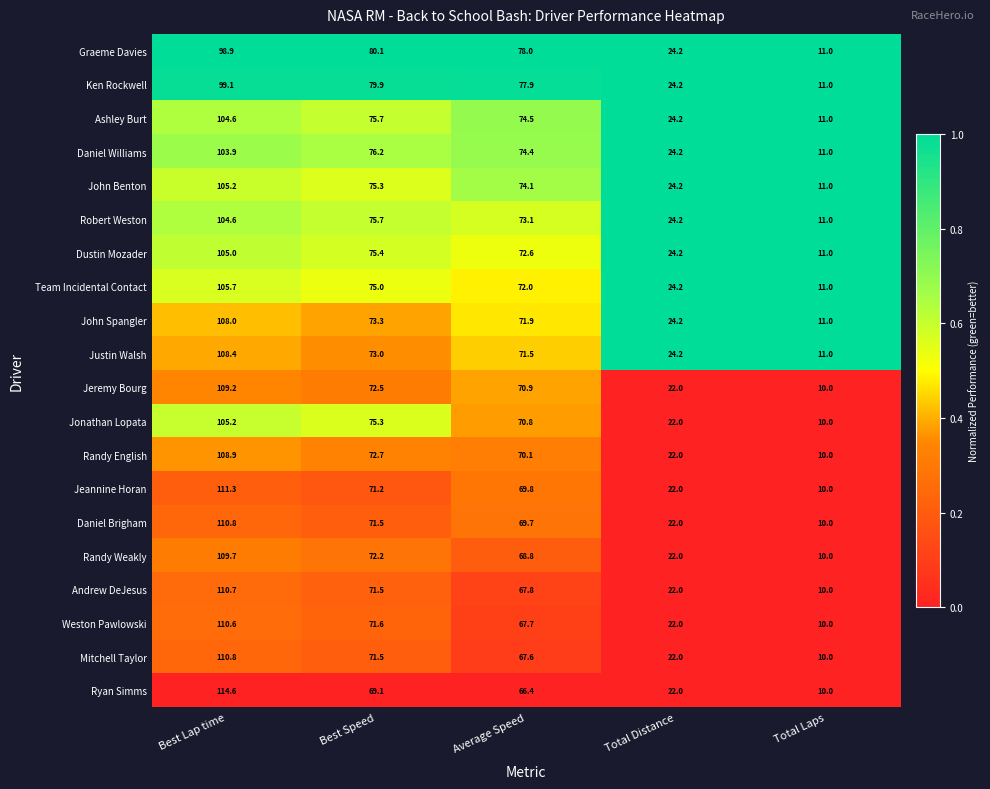

The value of Jeannine Horan at Best Lap time is 183.8. True or false?

False